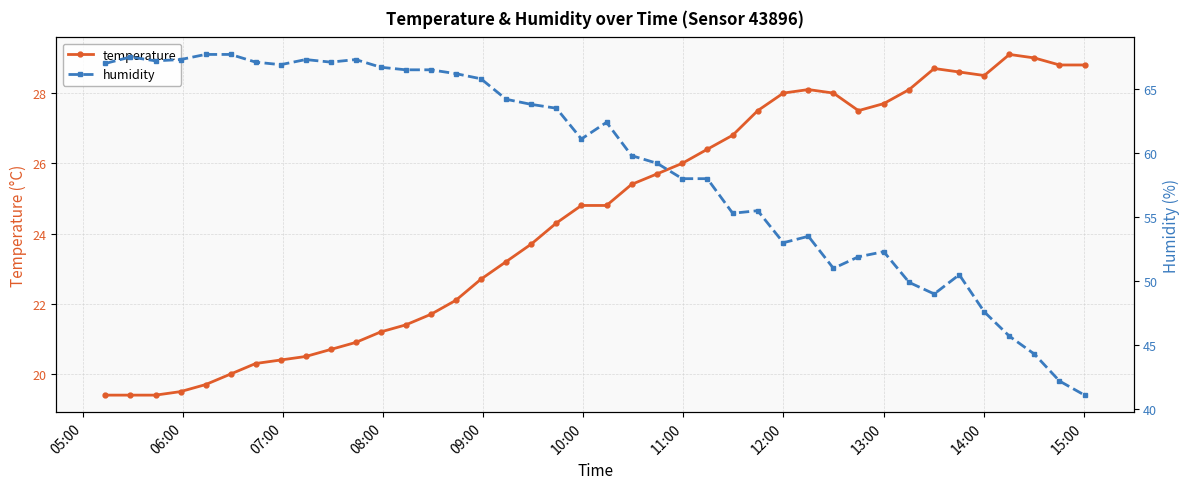

What is the minimum value for temperature?

19.4